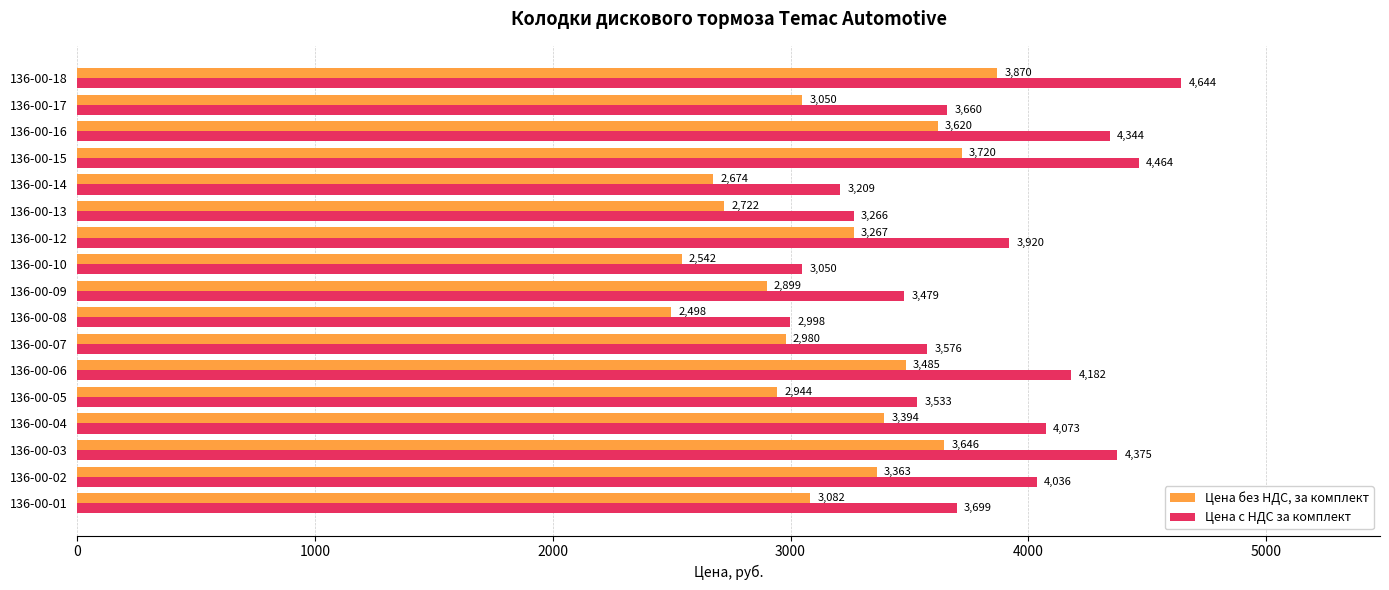

At which label is Цена c НДС за комплект closest to 3821?

136-00-12